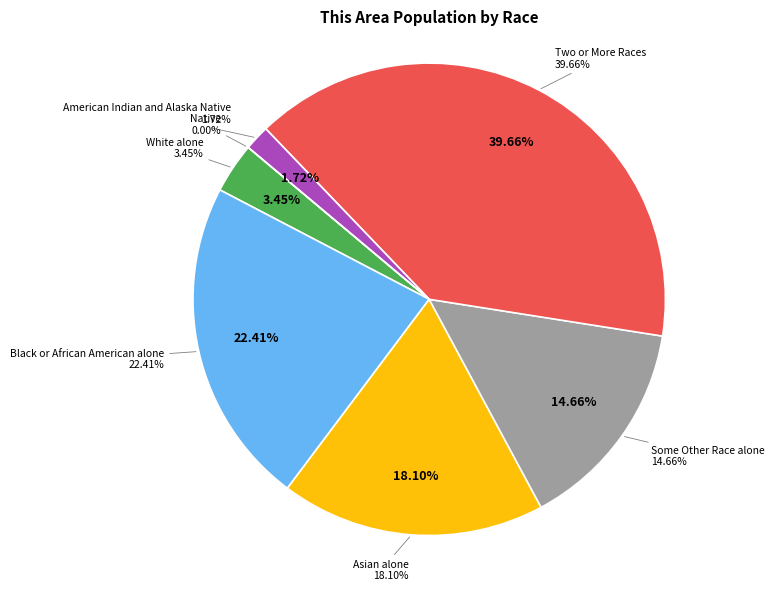

How many segments does this pie chart have?

7